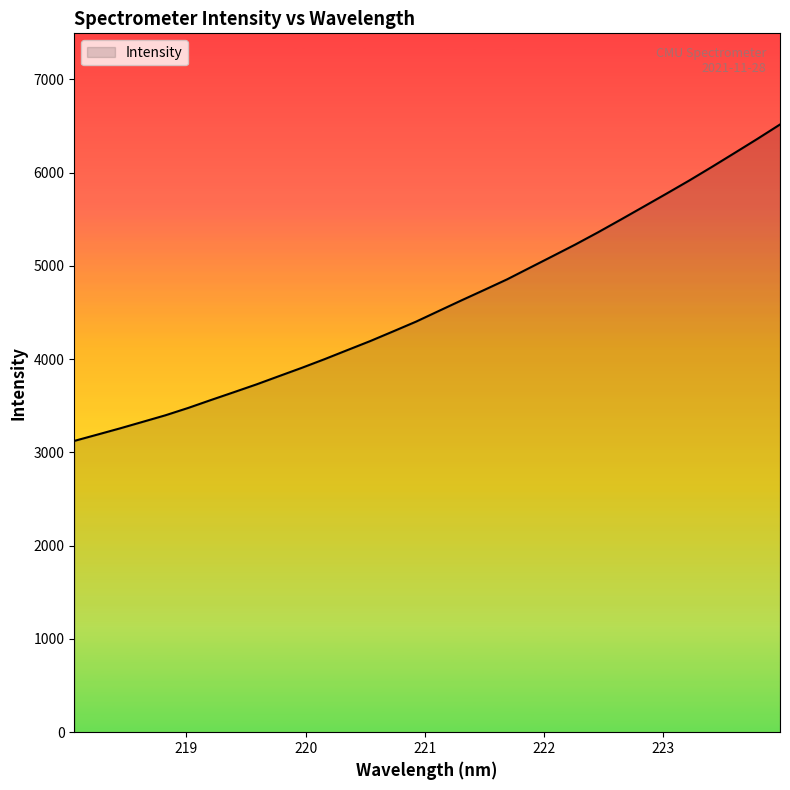

What is the minimum value shown in the chart?

3123.3